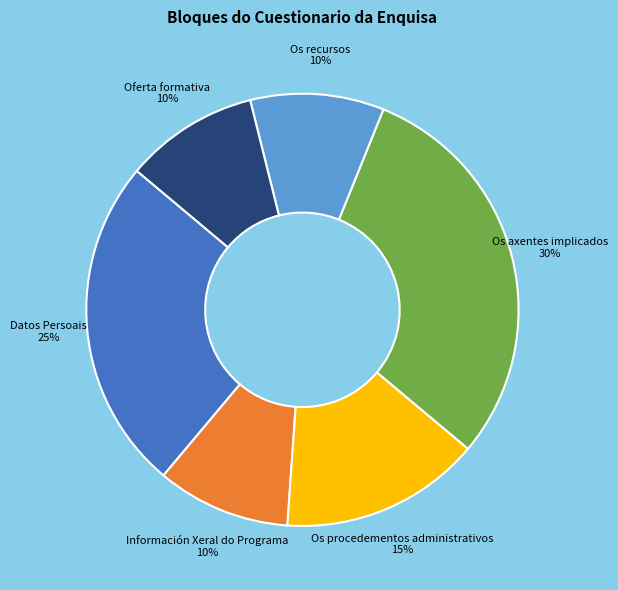

What is the largest slice in the pie chart?

Os axentes implicados